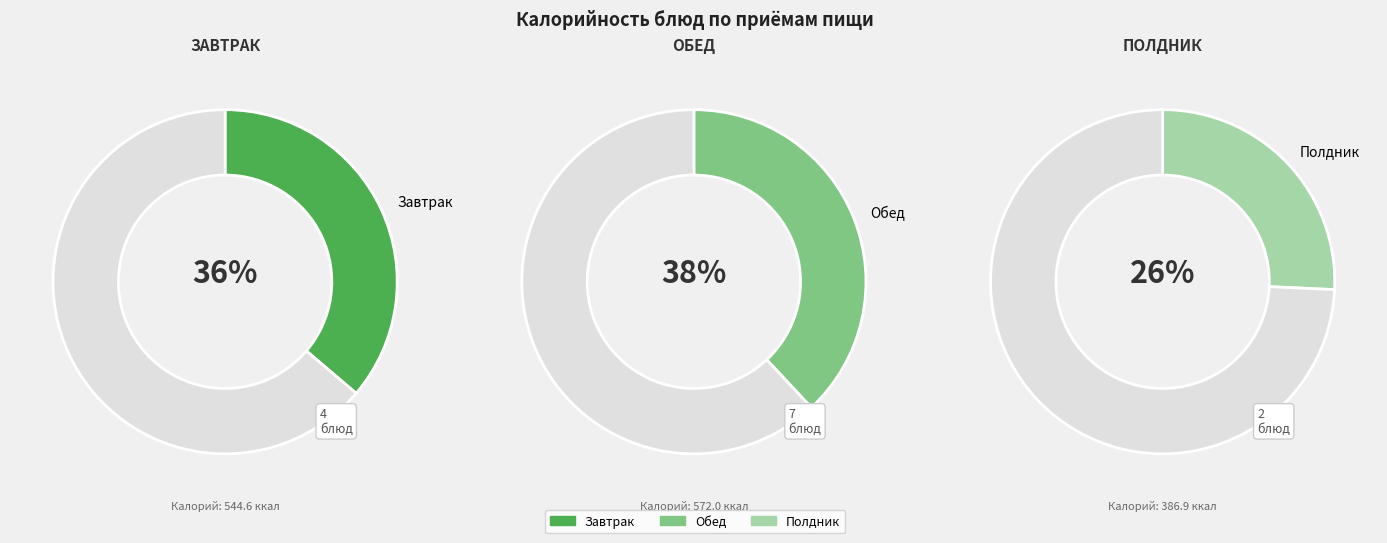

The Каша рисовая молочная slice represents 4% of the pie. True or false?

False